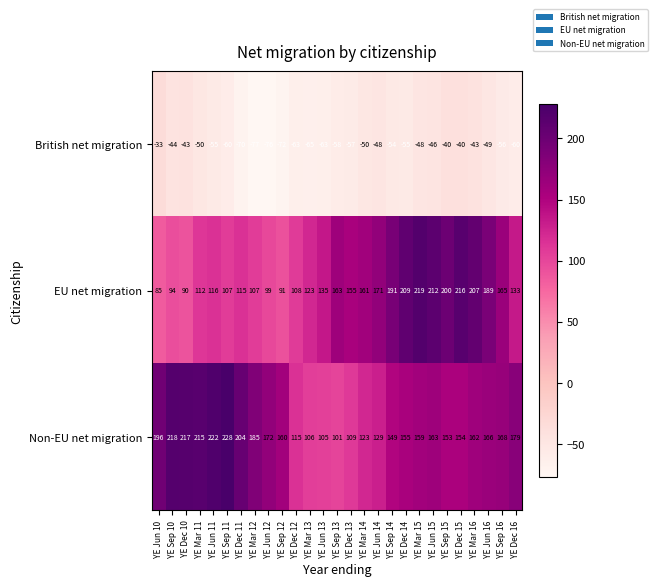

What is the greatest value displayed?

228